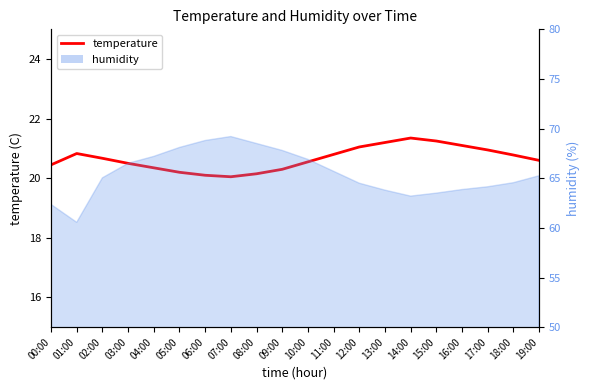

Reading left to right, transcribe all the data shown in this chart.

00:00=20.4	01:00=20.8	02:00=20.7	03:00=20.5	04:00=20.4	05:00=20.2	06:00=20.1	07:00=20.1	08:00=20.1	09:00=20.3	10:00=20.6	11:00=20.8	12:00=21.1	13:00=21.2	14:00=21.4	15:00=21.2	16:00=21.1	17:00=20.9	18:00=20.8	19:00=20.6